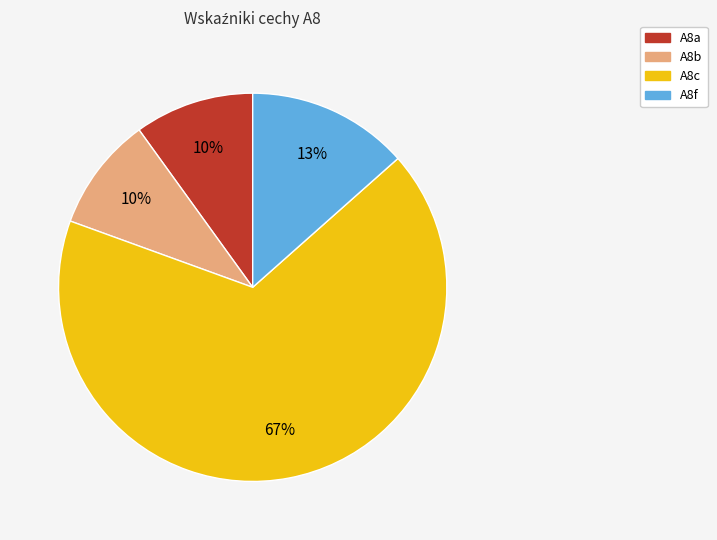

Is the sum of A8f and A8b greater than half?

No